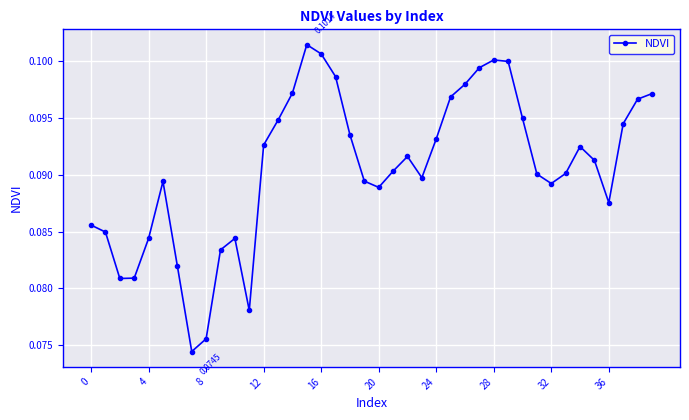

True or false: the data has more than 0 interior local peaks.

True